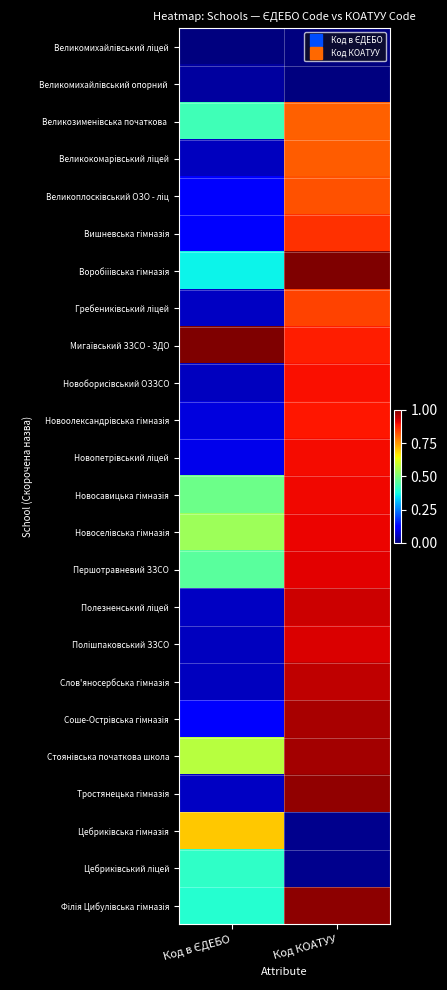

At which category is the sum across all series the highest?

Код КОАТУУ